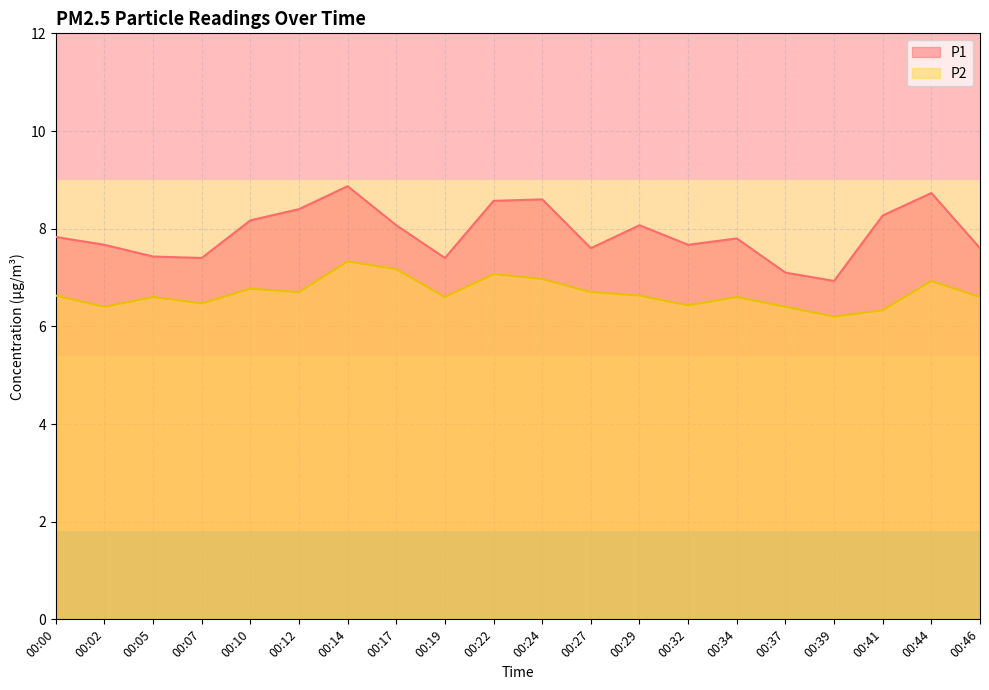

Rank the categories by P2 value from highest to lowest.

00:14, 00:17, 00:22, 00:24, 00:44, 00:10, 00:12, 00:27, 00:00, 00:29, 00:05, 00:19, 00:34, 00:46, 00:07, 00:32, 00:02, 00:37, 00:41, 00:39